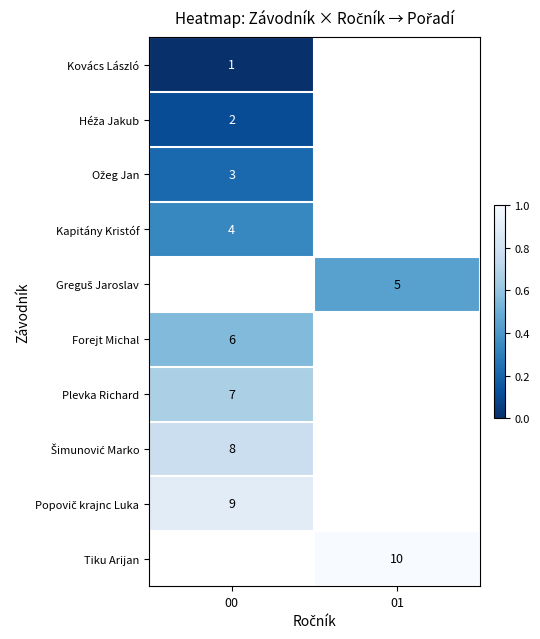

Is it true that Plevka Richard equals 7 at 00?

True